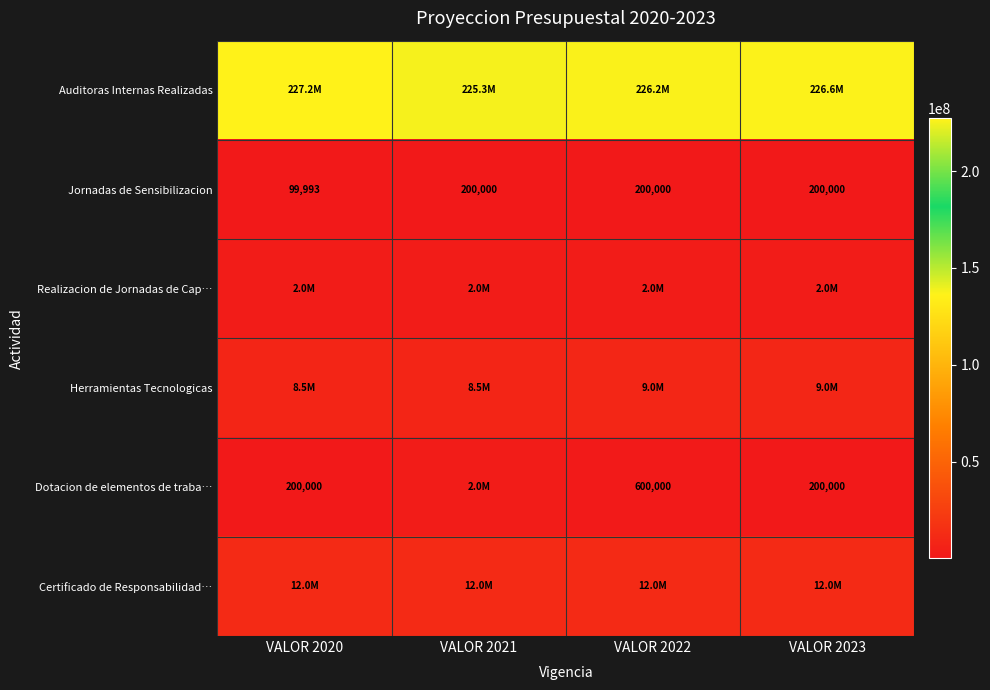

The Jornadas de Sensibilizacion series shows 63128 at VALOR 2021. True or false?

False